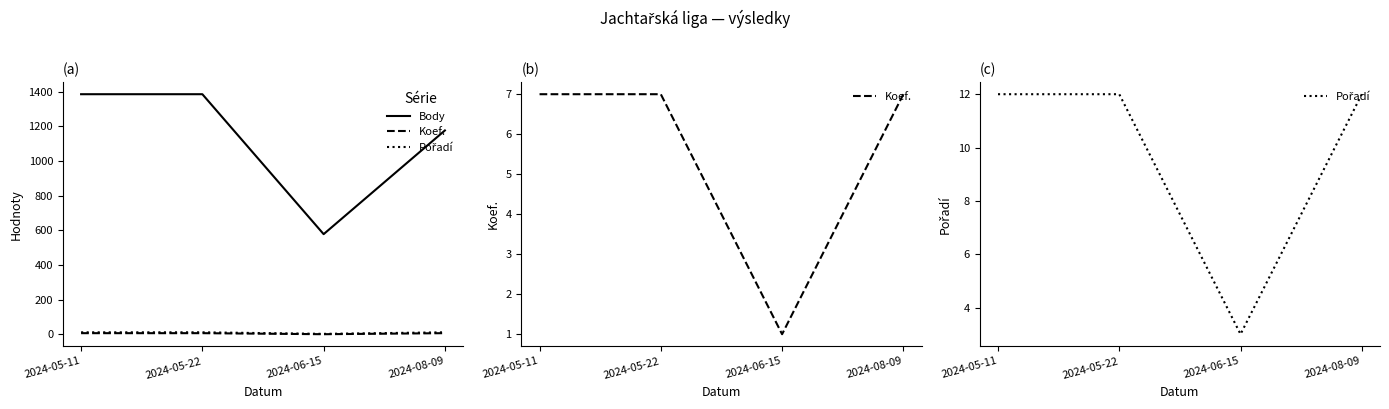

Does the chart display data point markers on the line(s)?

No